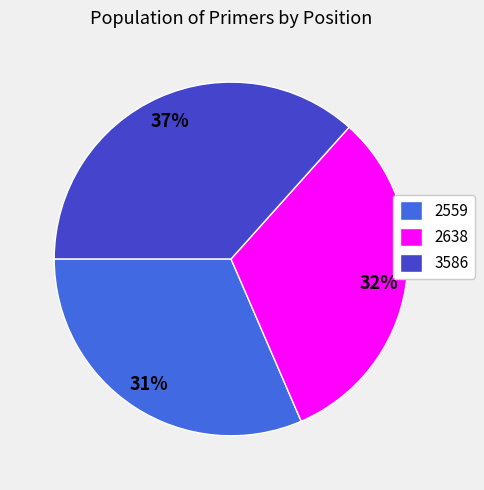

Combined, do 2559 and 3586 account for over 50%?

Yes